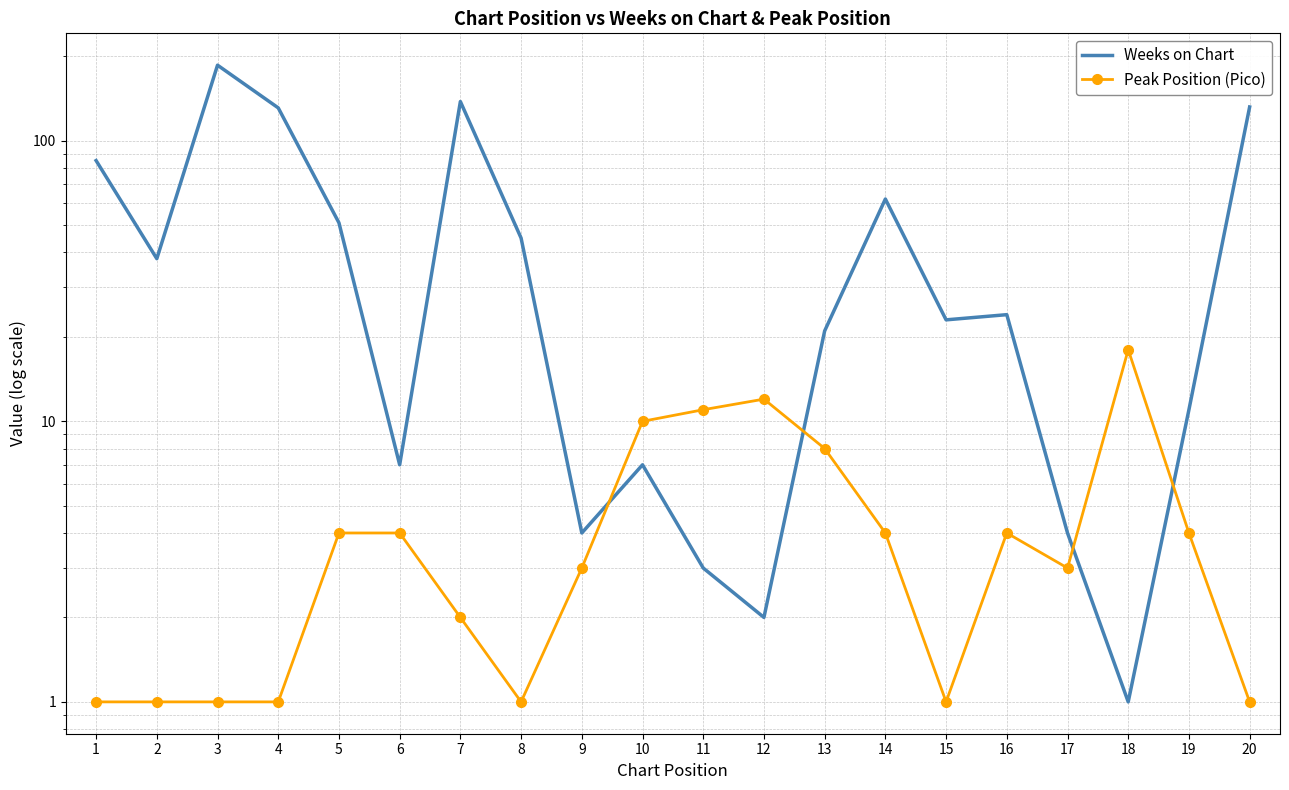

Count the number of data series in this chart.

2